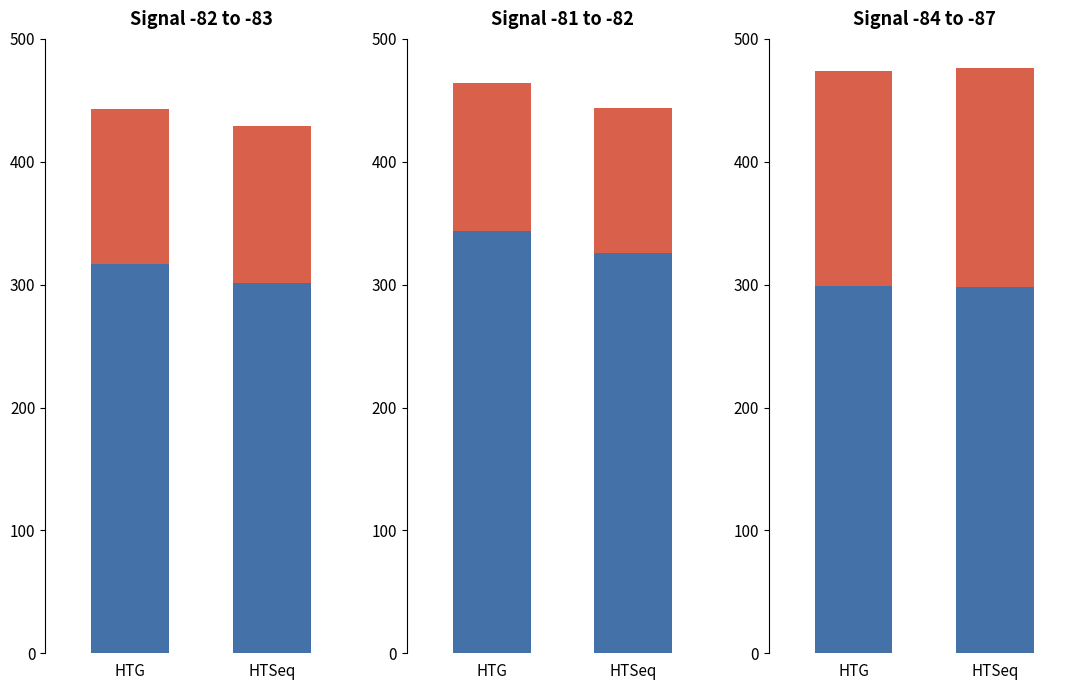

Which series has the largest total across all categories?

Min_cycle (scaled)